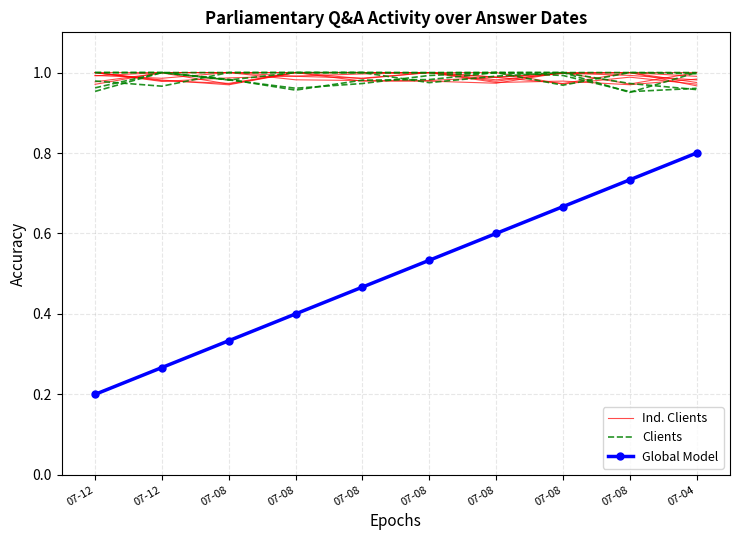

How many Global Model values are between 0 and 1?

10